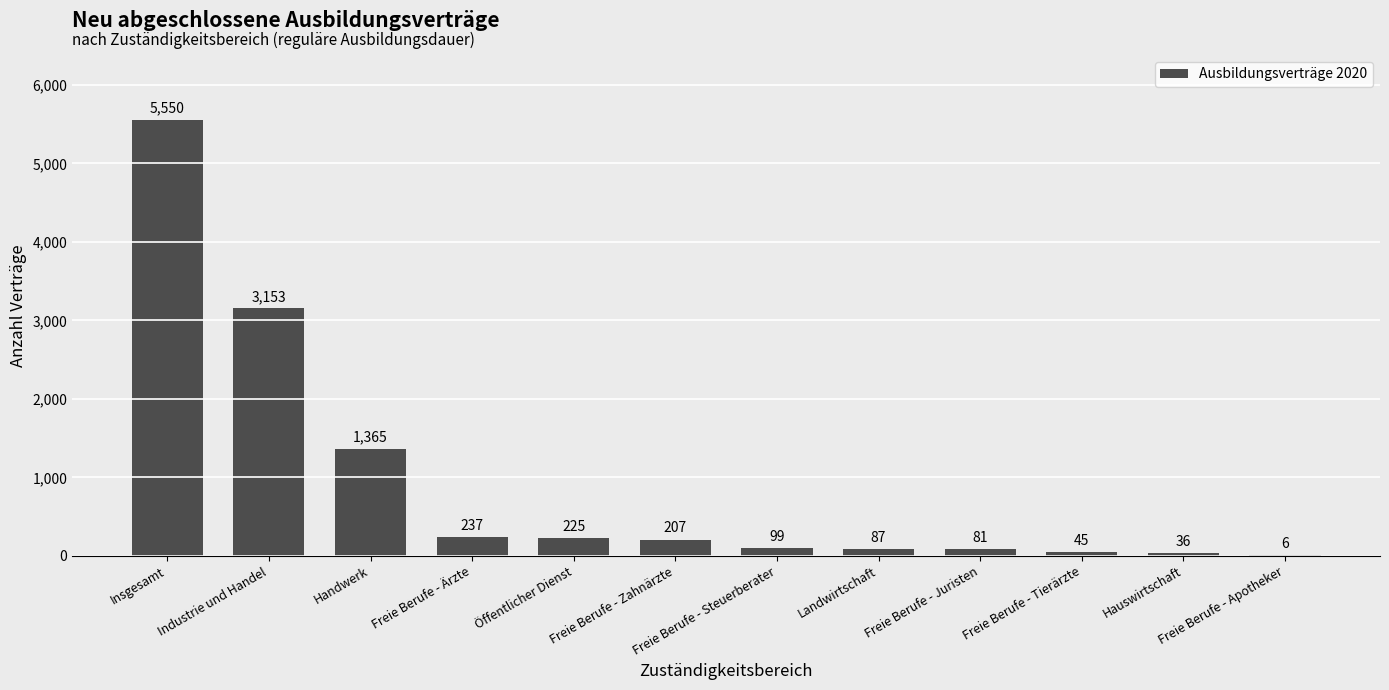

True or false: the data shows 81 at Freie Berufe - Juristen.

True